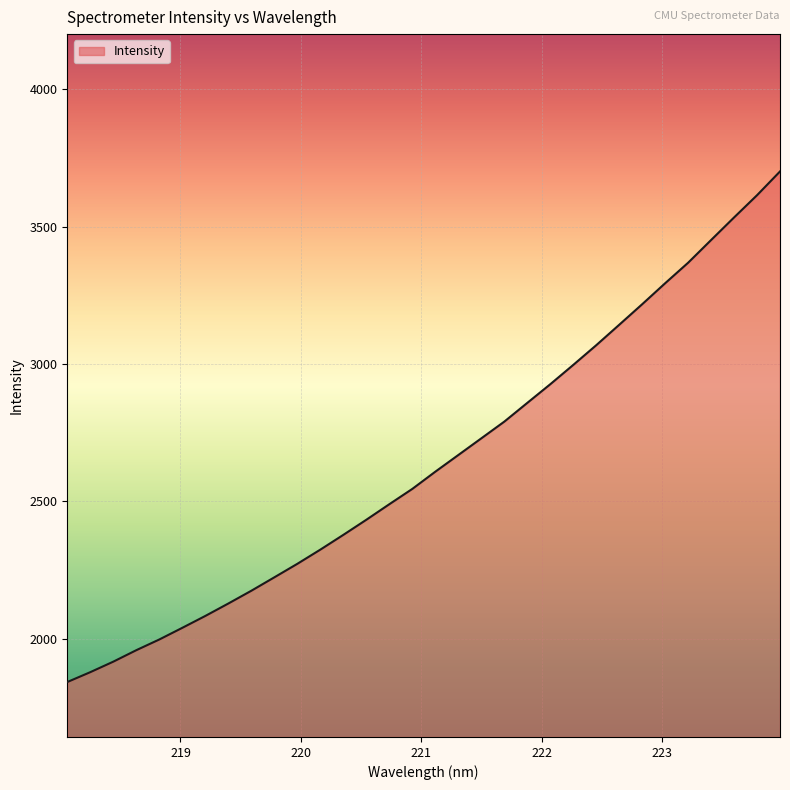

What is the sum of all values?

84668.6